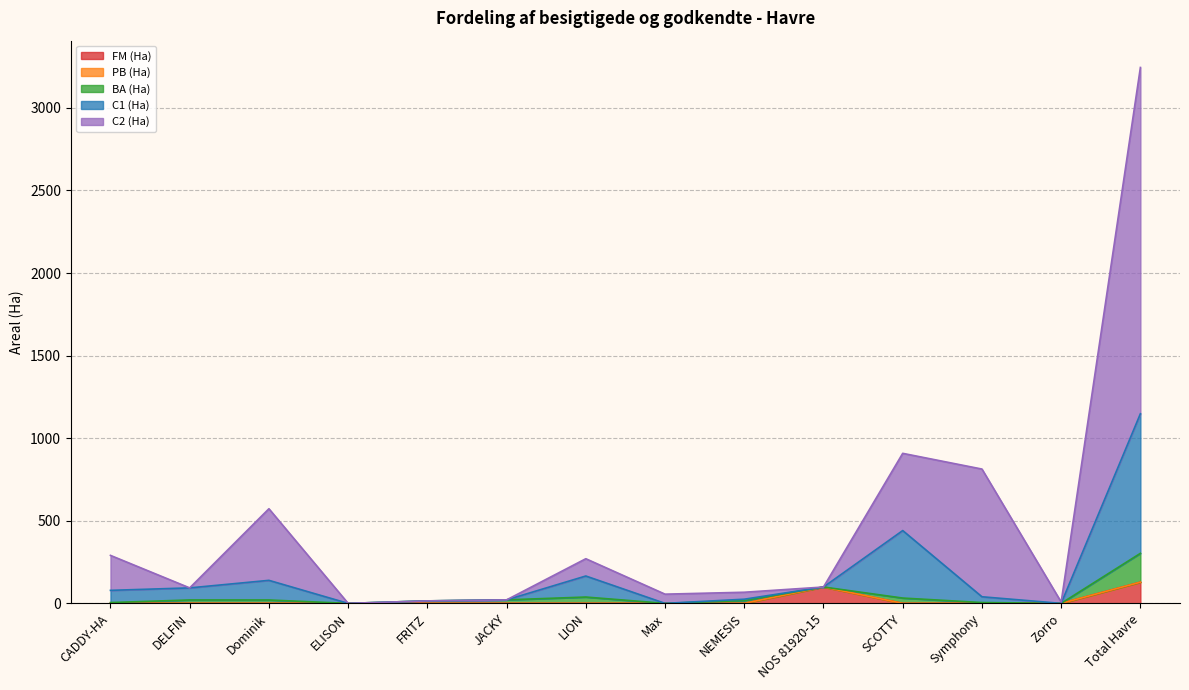

How many lines are shown in the chart?

5